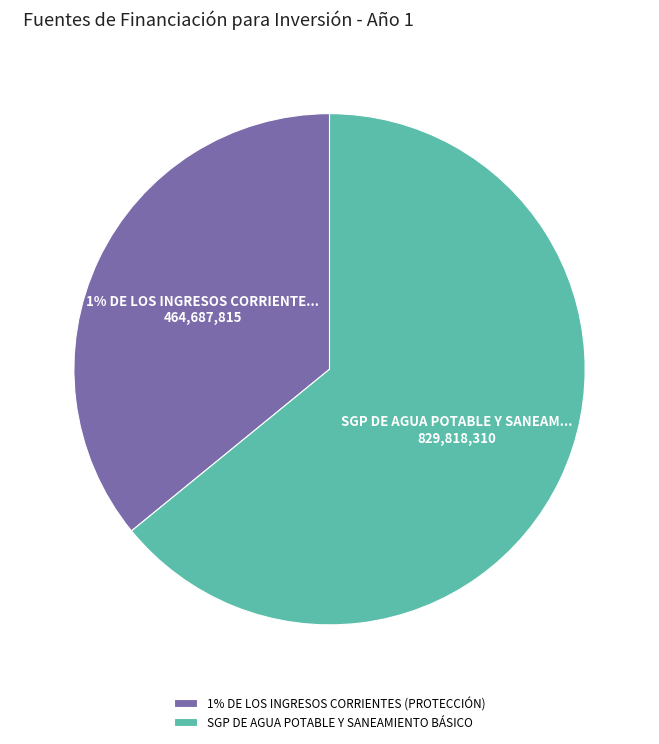

What is the smallest slice in the pie chart?

1% DE LOS INGRESOS CORRIENTES (PROTECCIÓN)